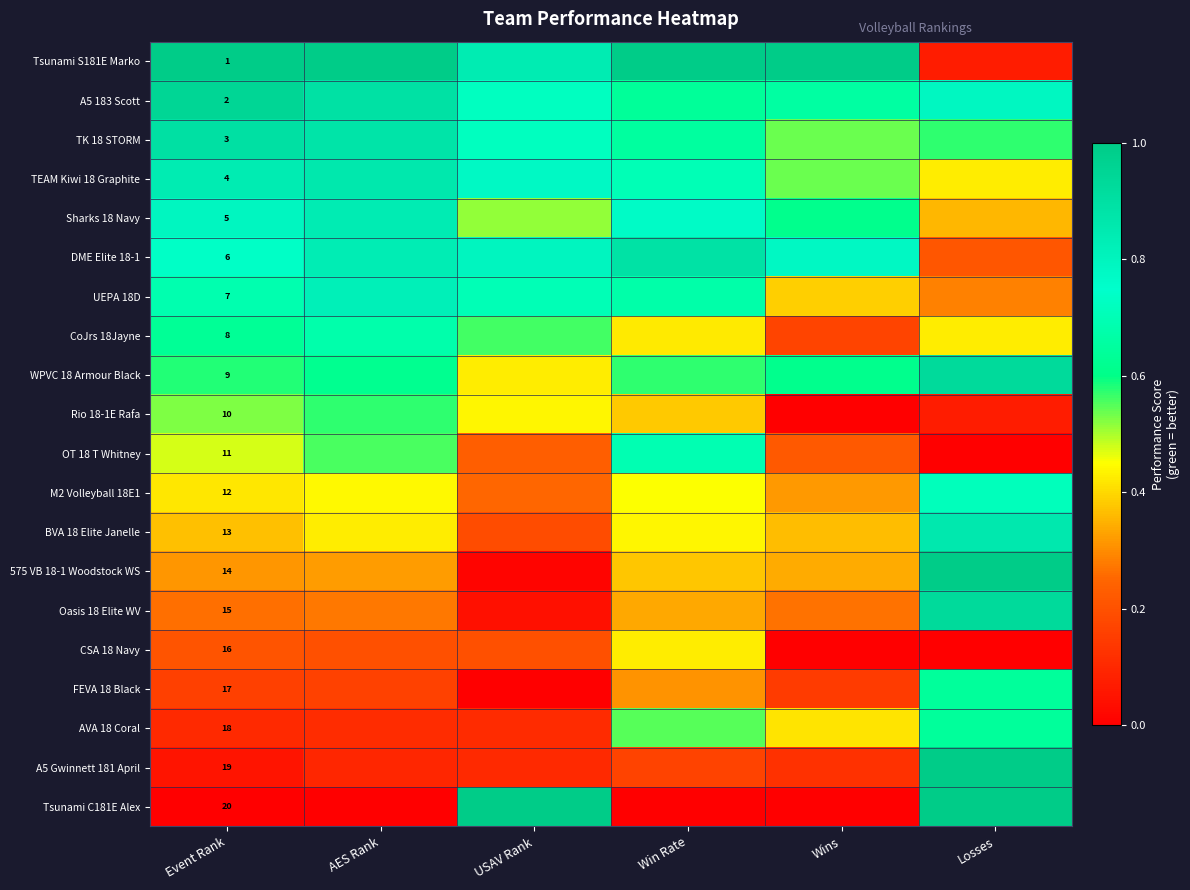

The Tsunami S181E Marko series shows 1.4 at Wins. True or false?

False